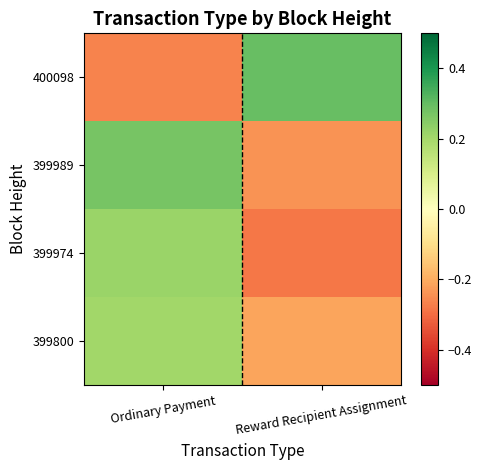

Which series has the largest range (max minus min)?

400098